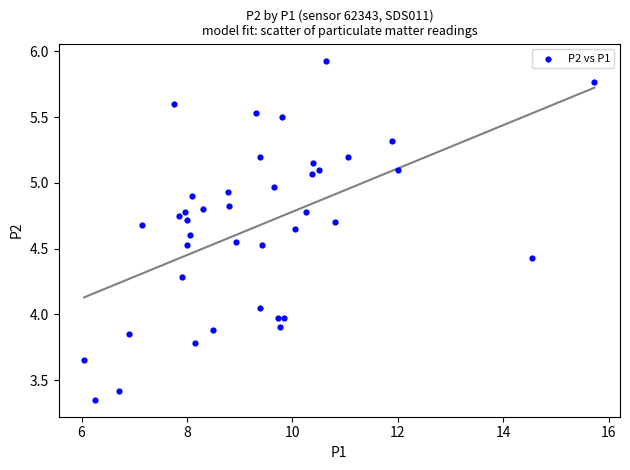

What is the range of Y values (max minus min)?

2.6